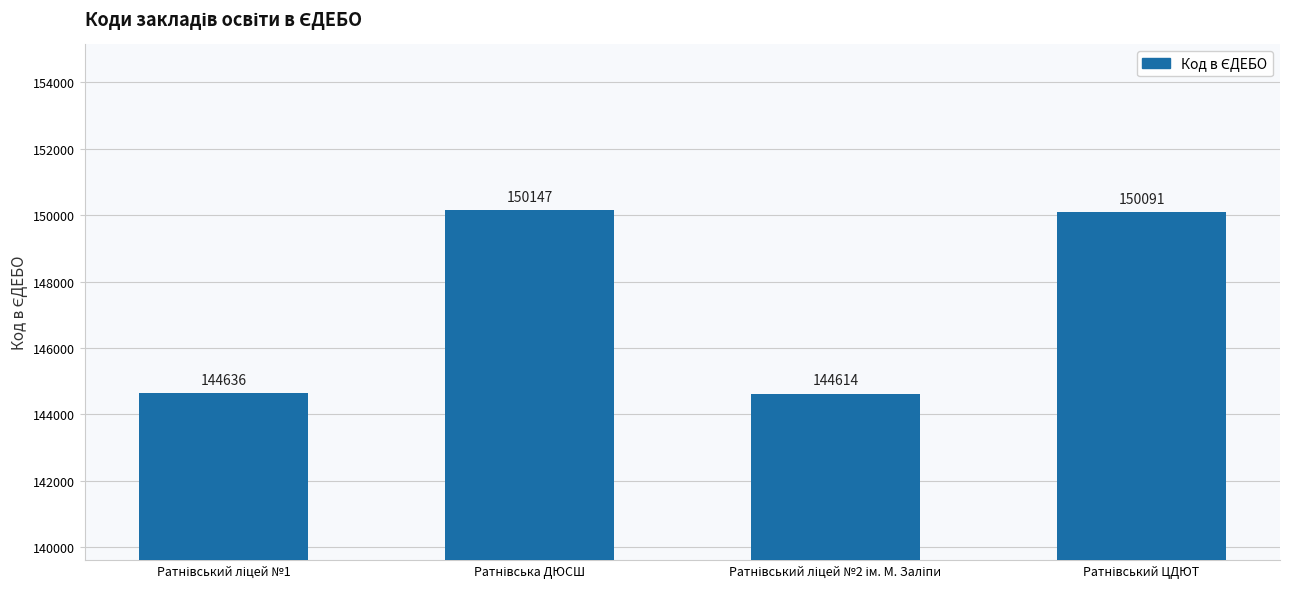

Reading left to right, transcribe all the data shown in this chart.

144636	150147	144614	150091